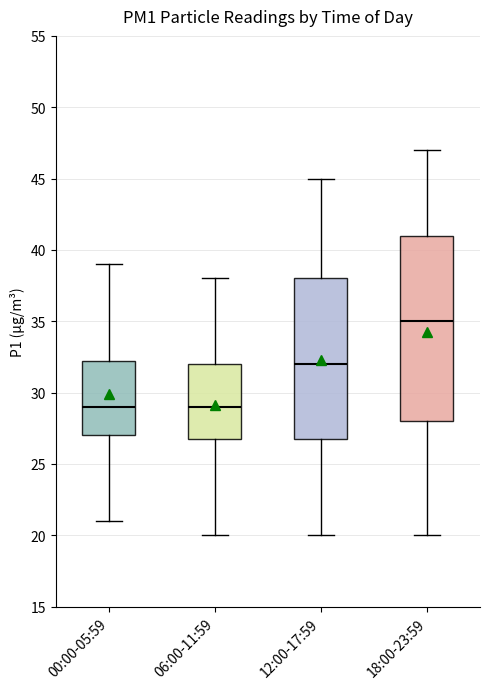

Reading left to right, transcribe this box plot: for each box, give where its median line is, the range the box spans, and where its two whiskers end, as read against the y-axis. The values are not printed on the chart, so give them approximately, as read against the axis.

00:00-05:59: median 29.0, box 27.0 to 32.5, whiskers 21.0 to 39.0
06:00-11:59: median 29.0, box 27.0 to 32.0, whiskers 20.0 to 38.0
12:00-17:59: median 32.0, box 27.0 to 38.0, whiskers 20.0 to 45.0
18:00-23:59: median 35.0, box 28.0 to 41.0, whiskers 20.0 to 47.0